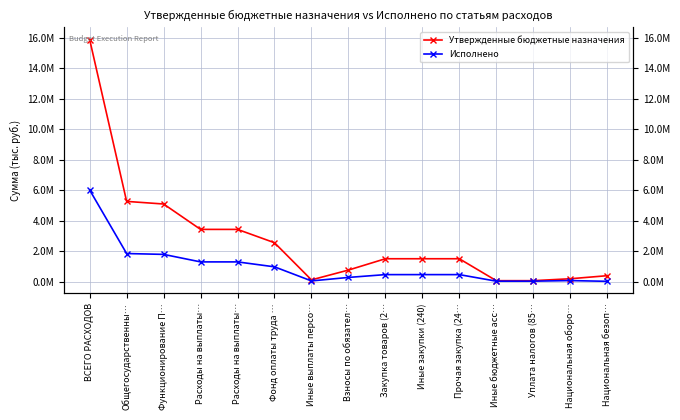

Rank the series by their average value, from lowest to highest.

Исполнено, Утвержденные бюджетные назначения